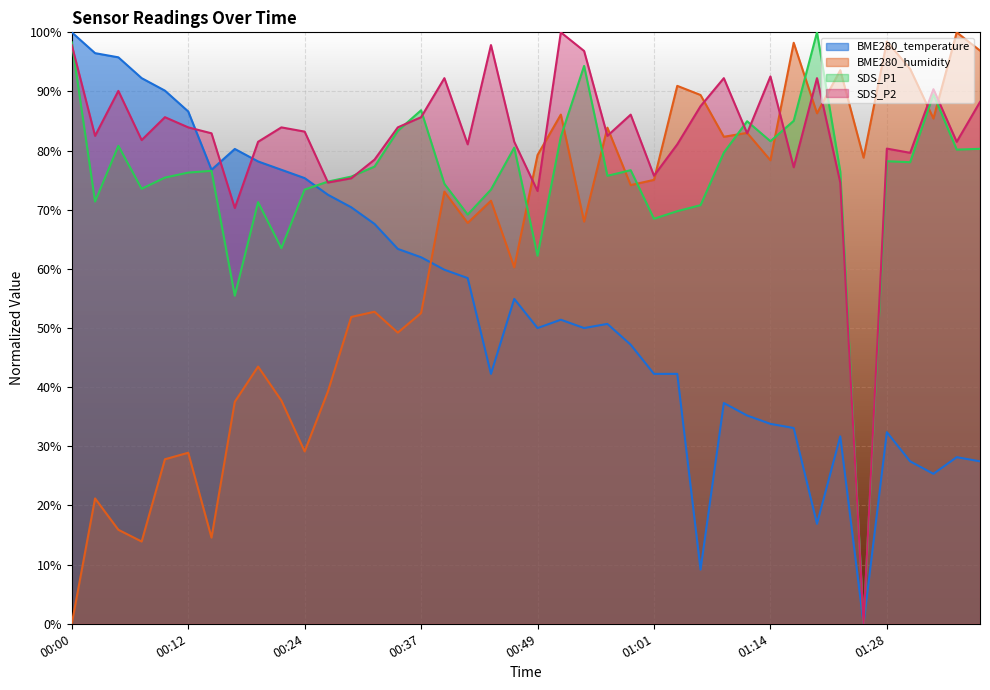

True or false: SDS_P1 and BME280_humidity cross at least once.

True